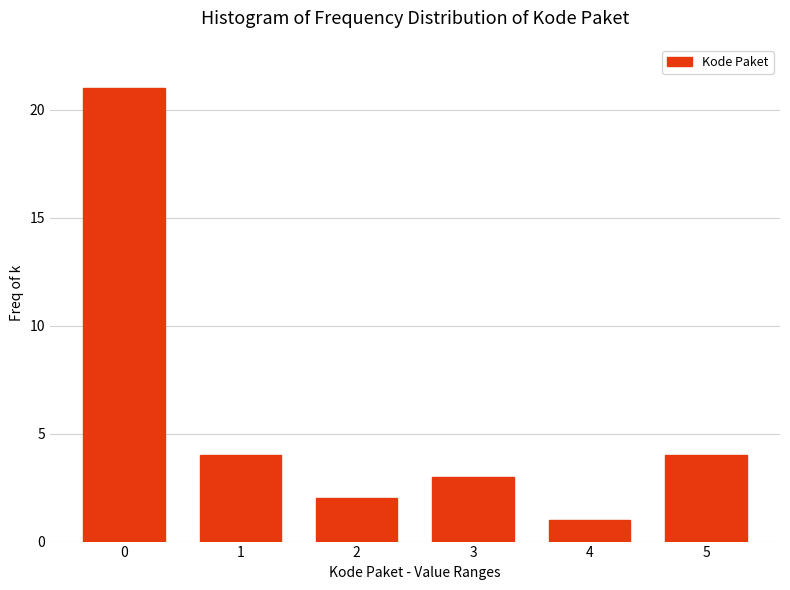

Reading left to right, transcribe all the data shown in this chart.

0=21	1=4	2=2	3=3	4=1	5=4